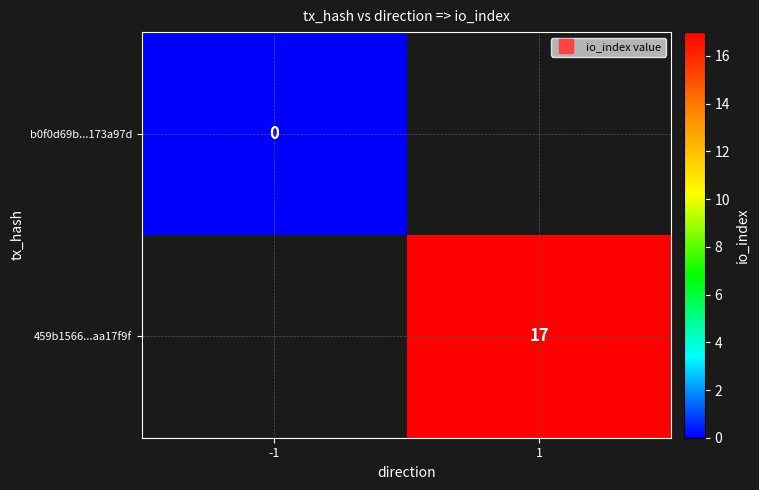

Rank the series at 1 from lowest to highest value.

b0f0d69b...173a97d, 459b1566...aa17f9f